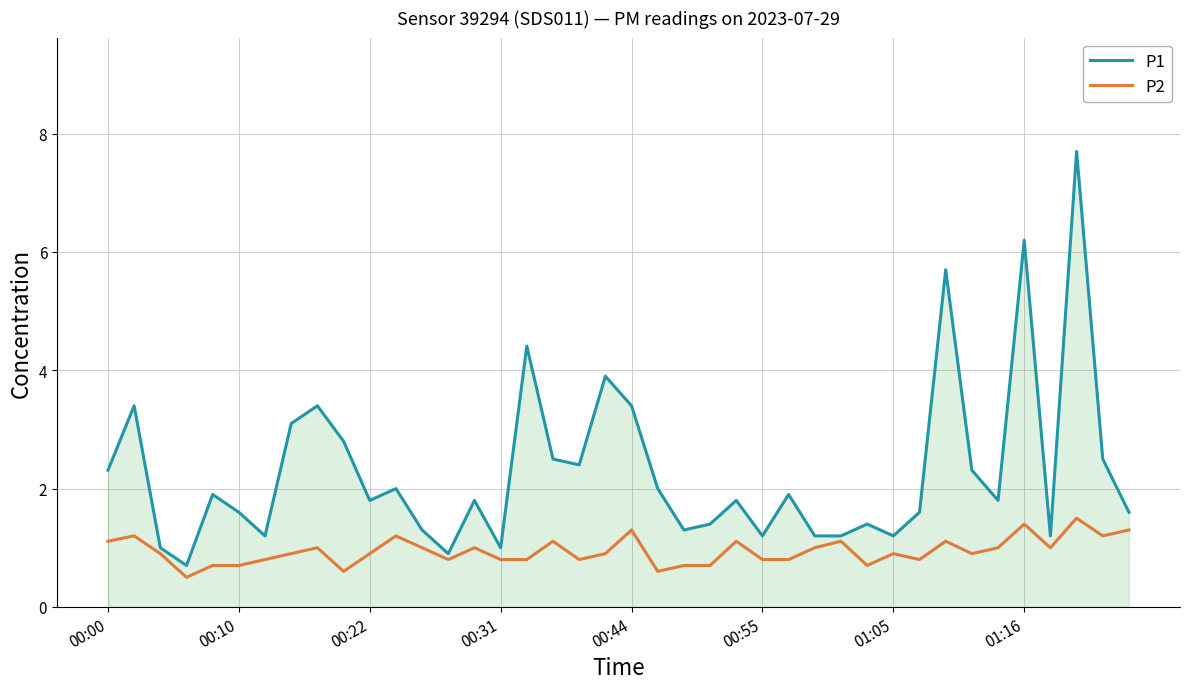

Which series has the largest range (max minus min)?

P1